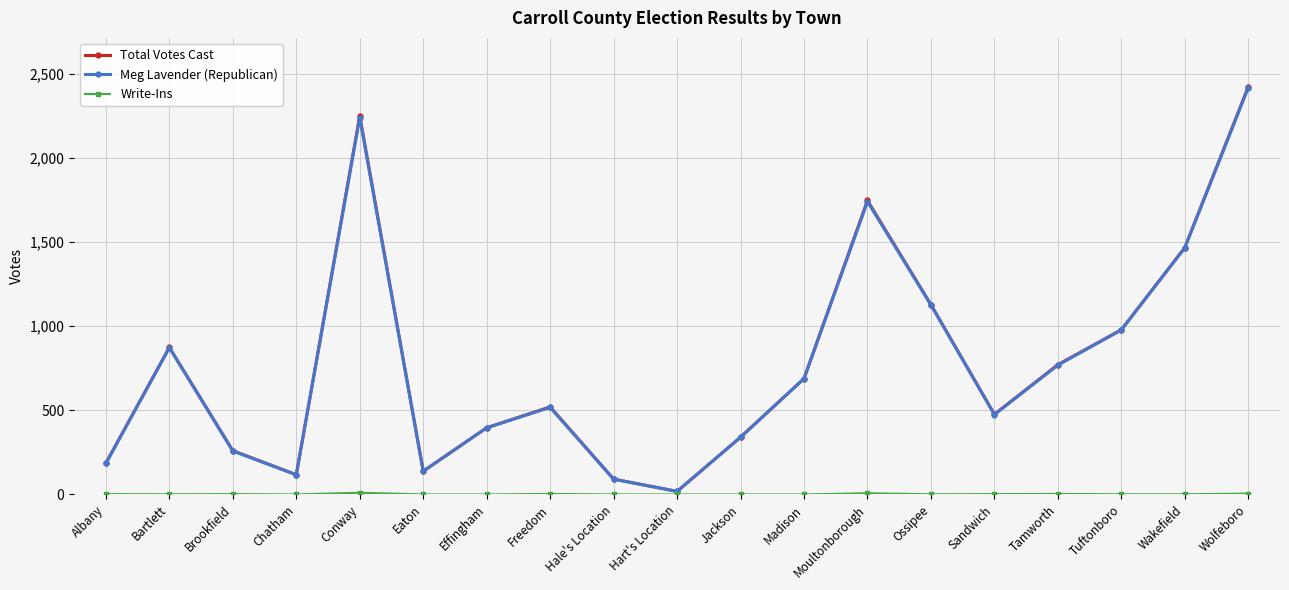

Where is the first local minimum for Total Votes Cast?

Chatham